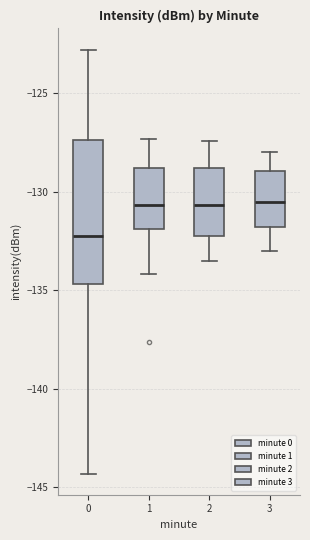

Reading left to right, read every box against the y-axis: the position of its median line, the range the box covers, and the ends of its whiskers. The values are not printed on the chart, so give them approximately, as read against the axis.

0: median -132.0, box -134.5 to -127.5, whiskers -144.5 to -123.0
1: median -130.5, box -132.0 to -129.0, whiskers -134.0 to -127.5
2: median -130.5, box -132.0 to -129.0, whiskers -133.5 to -127.5
3: median -130.5, box -132.0 to -129.0, whiskers -133.0 to -128.0